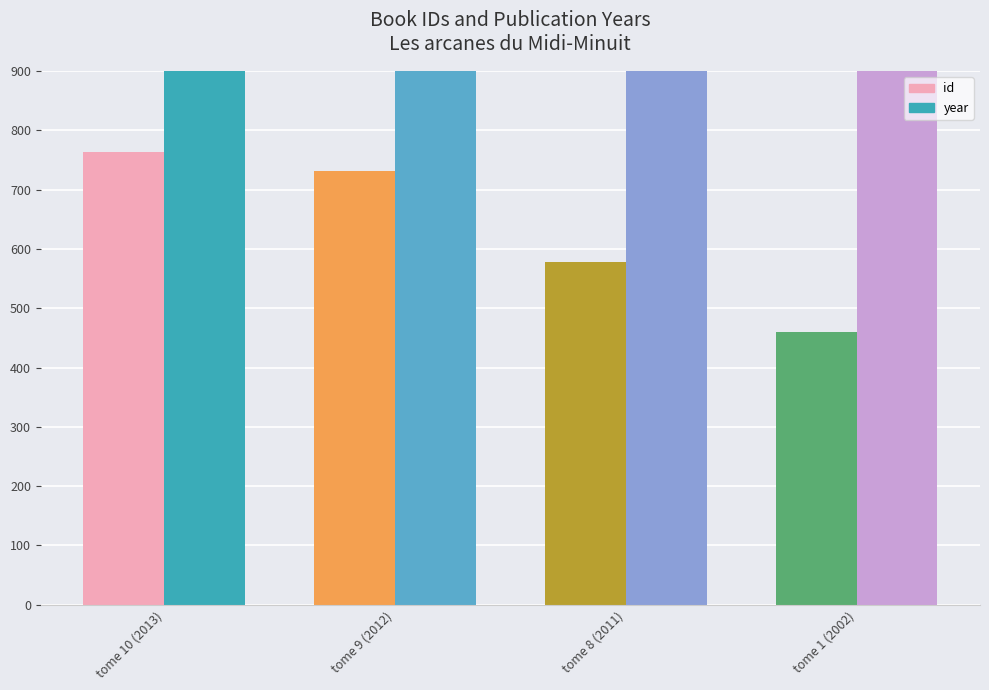

What is the greatest value displayed?

2013